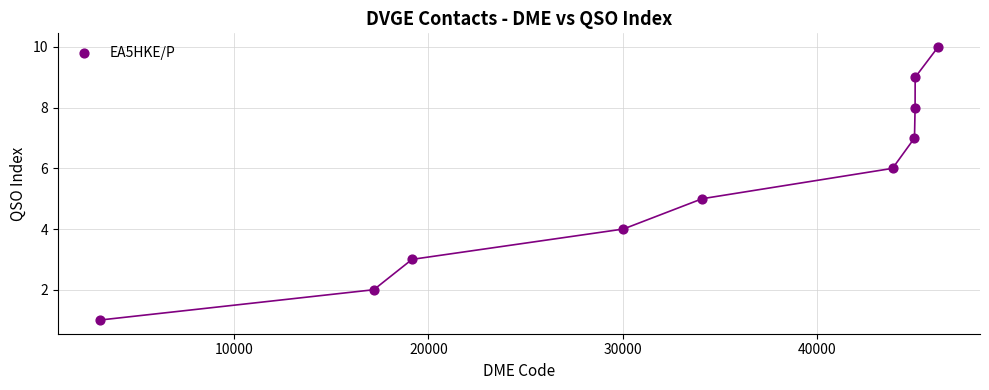

What is the range of X values (max minus min)?

43181